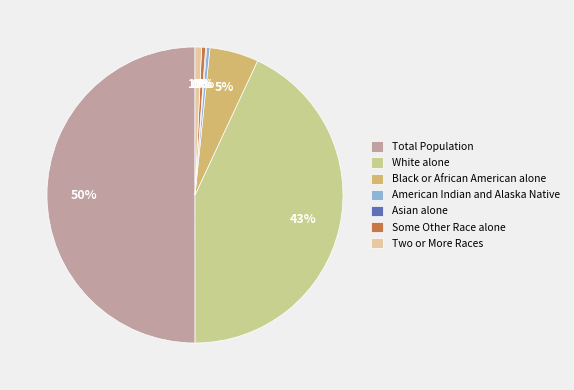

Is Total Population the majority of the pie?

Yes